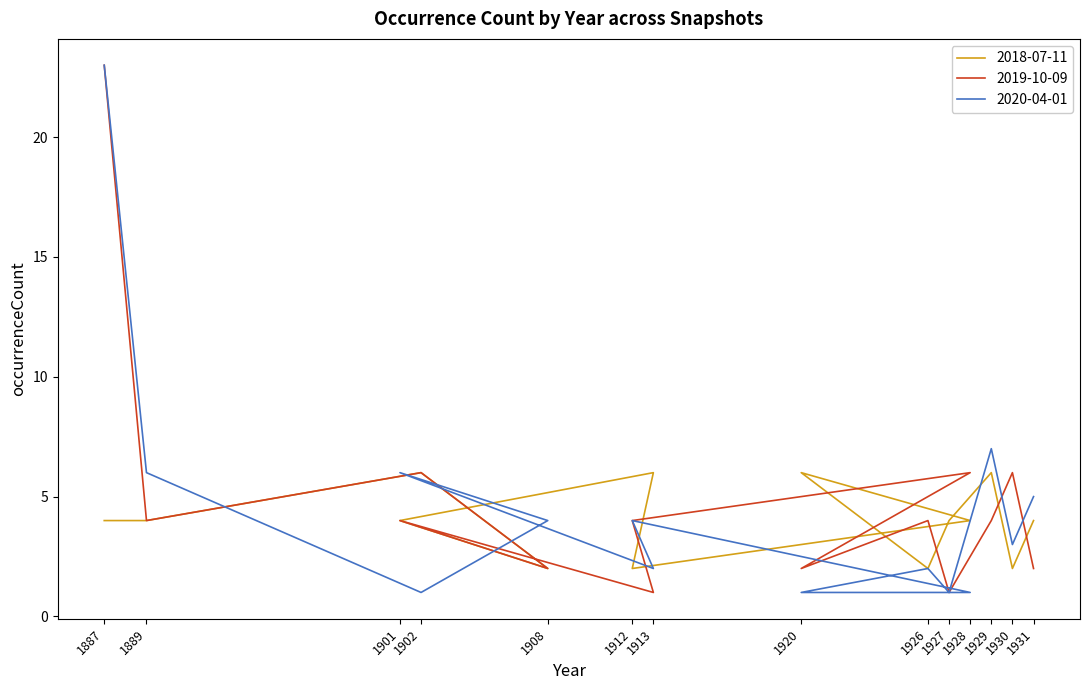

Which series ends up on top after the final intersection of 2020-04-01 and 2018-07-11?

2020-04-01